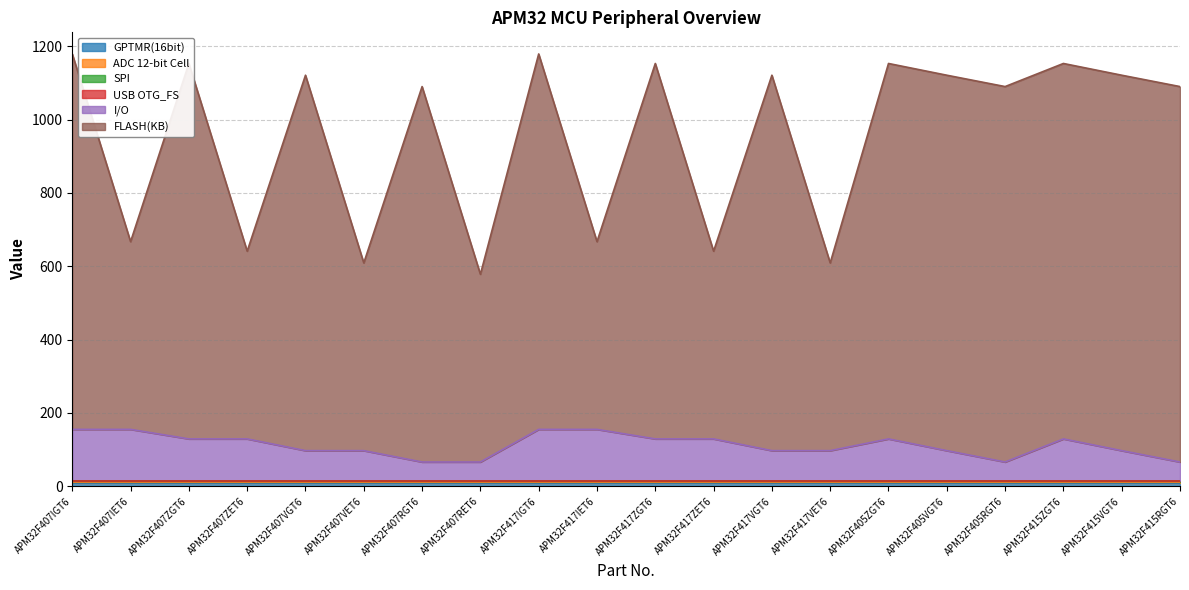

Reading left to right, extract all data points from this chart.

GPTMR(16bit): APM32F407IGT6=8	APM32F407IET6=8	APM32F407ZGT6=8	APM32F407ZET6=8	APM32F407VGT6=8	APM32F407VET6=8	APM32F407RGT6=8	APM32F407RET6=8	APM32F417IGT6=8	APM32F417IET6=8	APM32F417ZGT6=8	APM32F417ZET6=8	APM32F417VGT6=8	APM32F417VET6=8	APM32F405ZGT6=8	APM32F405VGT6=8	APM32F405RGT6=8	APM32F415ZGT6=8	APM32F415VGT6=8	APM32F415RGT6=8
ADC 12-bit Cell: APM32F407IGT6=3	APM32F407IET6=3	APM32F407ZGT6=3	APM32F407ZET6=3	APM32F407VGT6=3	APM32F407VET6=3	APM32F407RGT6=3	APM32F407RET6=3	APM32F417IGT6=3	APM32F417IET6=3	APM32F417ZGT6=3	APM32F417ZET6=3	APM32F417VGT6=3	APM32F417VET6=3	APM32F405ZGT6=3	APM32F405VGT6=3	APM32F405RGT6=3	APM32F415ZGT6=3	APM32F415VGT6=3	APM32F415RGT6=3
SPI: APM32F407IGT6=3	APM32F407IET6=3	APM32F407ZGT6=3	APM32F407ZET6=3	APM32F407VGT6=3	APM32F407VET6=3	APM32F407RGT6=3	APM32F407RET6=3	APM32F417IGT6=3	APM32F417IET6=3	APM32F417ZGT6=3	APM32F417ZET6=3	APM32F417VGT6=3	APM32F417VET6=3	APM32F405ZGT6=3	APM32F405VGT6=3	APM32F405RGT6=3	APM32F415ZGT6=3	APM32F415VGT6=3	APM32F415RGT6=3
USB OTG_FS: APM32F407IGT6=1	APM32F407IET6=1	APM32F407ZGT6=1	APM32F407ZET6=1	APM32F407VGT6=1	APM32F407VET6=1	APM32F407RGT6=1	APM32F407RET6=1	APM32F417IGT6=1	APM32F417IET6=1	APM32F417ZGT6=1	APM32F417ZET6=1	APM32F417VGT6=1	APM32F417VET6=1	APM32F405ZGT6=1	APM32F405VGT6=1	APM32F405RGT6=1	APM32F415ZGT6=1	APM32F415VGT6=1	APM32F415RGT6=1
I/O: APM32F407IGT6=140	APM32F407IET6=140	APM32F407ZGT6=114	APM32F407ZET6=114	APM32F407VGT6=82	APM32F407VET6=82	APM32F407RGT6=51	APM32F407RET6=51	APM32F417IGT6=140	APM32F417IET6=140	APM32F417ZGT6=114	APM32F417ZET6=114	APM32F417VGT6=82	APM32F417VET6=82	APM32F405ZGT6=114	APM32F405VGT6=82	APM32F405RGT6=51	APM32F415ZGT6=114	APM32F415VGT6=82	APM32F415RGT6=51
FLASH(KB): APM32F407IGT6=1024	APM32F407IET6=512	APM32F407ZGT6=1024	APM32F407ZET6=512	APM32F407VGT6=1024	APM32F407VET6=512	APM32F407RGT6=1024	APM32F407RET6=512	APM32F417IGT6=1024	APM32F417IET6=512	APM32F417ZGT6=1024	APM32F417ZET6=512	APM32F417VGT6=1024	APM32F417VET6=512	APM32F405ZGT6=1024	APM32F405VGT6=1024	APM32F405RGT6=1024	APM32F415ZGT6=1024	APM32F415VGT6=1024	APM32F415RGT6=1024